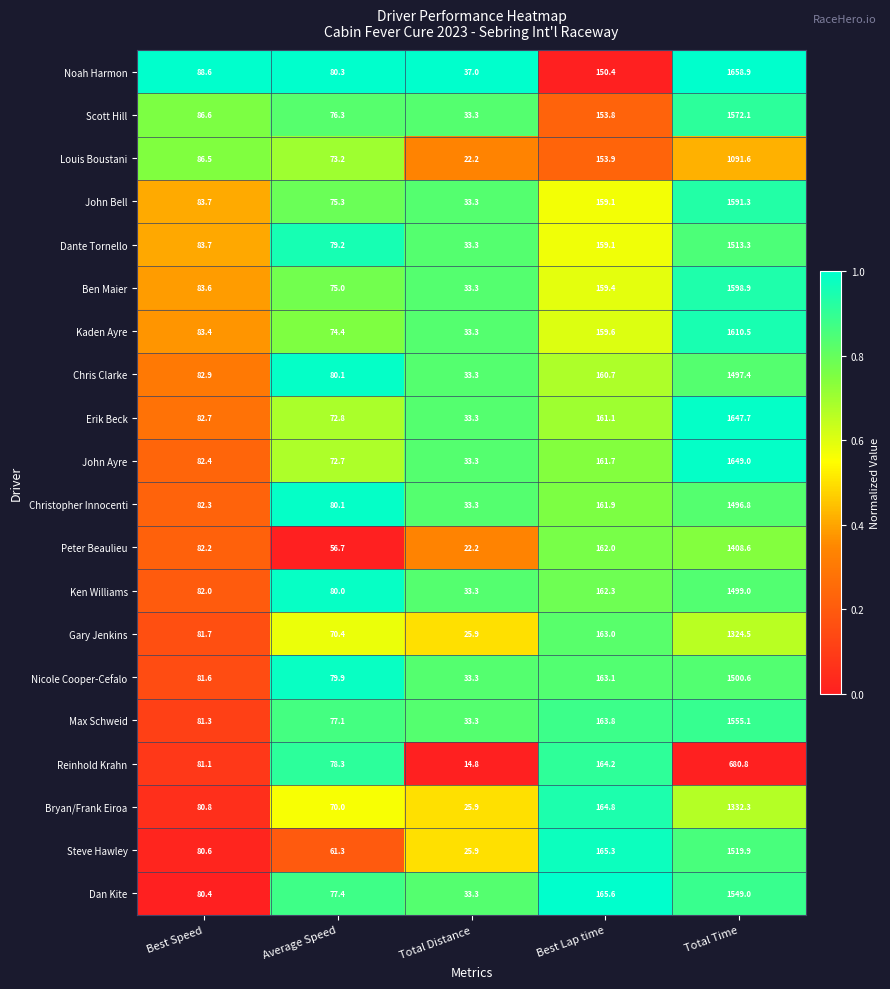

How many data points does each series have?

5